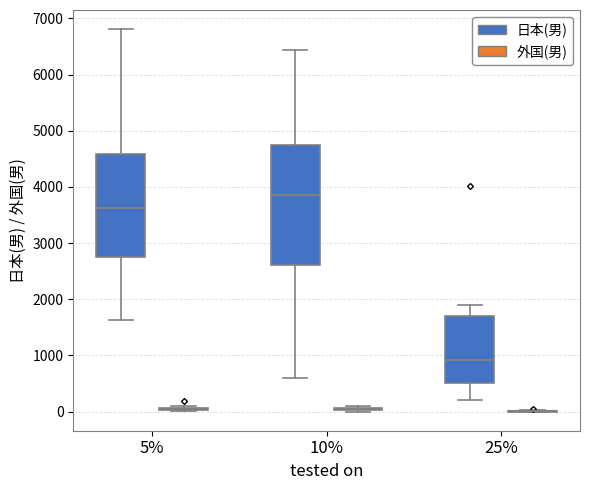

Which box is the tallest, from its lower edge to its upper edge?

10% (日本(男))